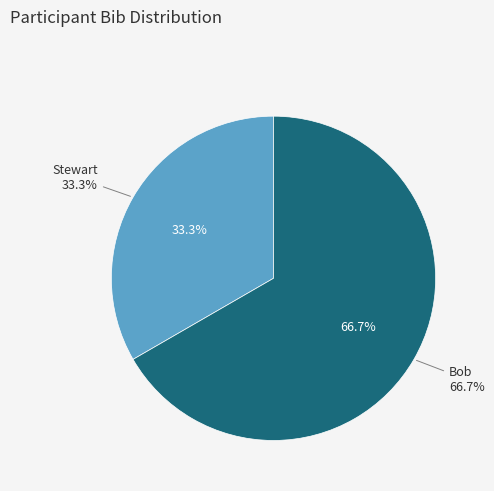

What portion of the pie excludes Stewart?

66.7%